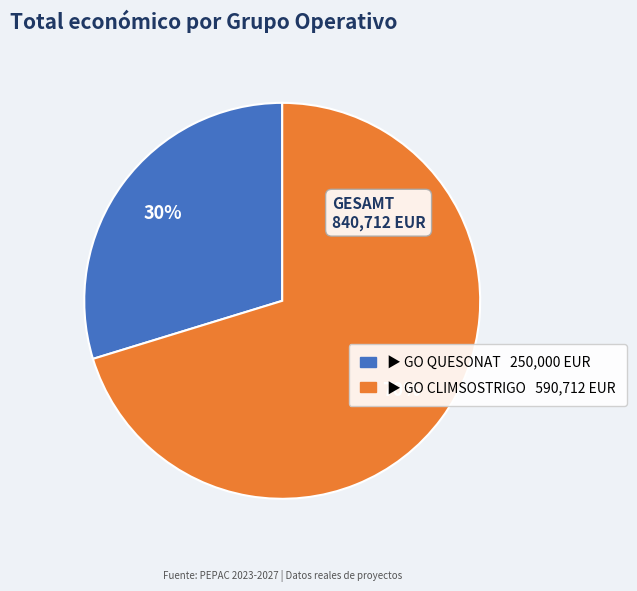

Is there any slice that represents more than half of the pie?

Yes